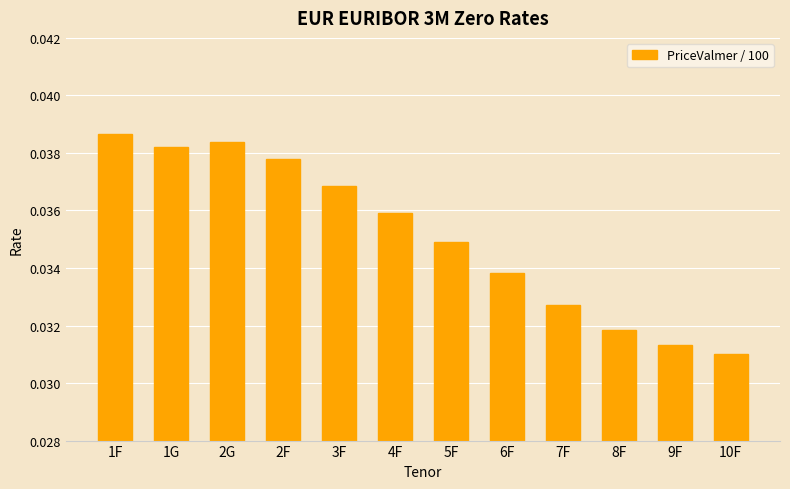

Which label corresponds to the largest value in the chart?

1F